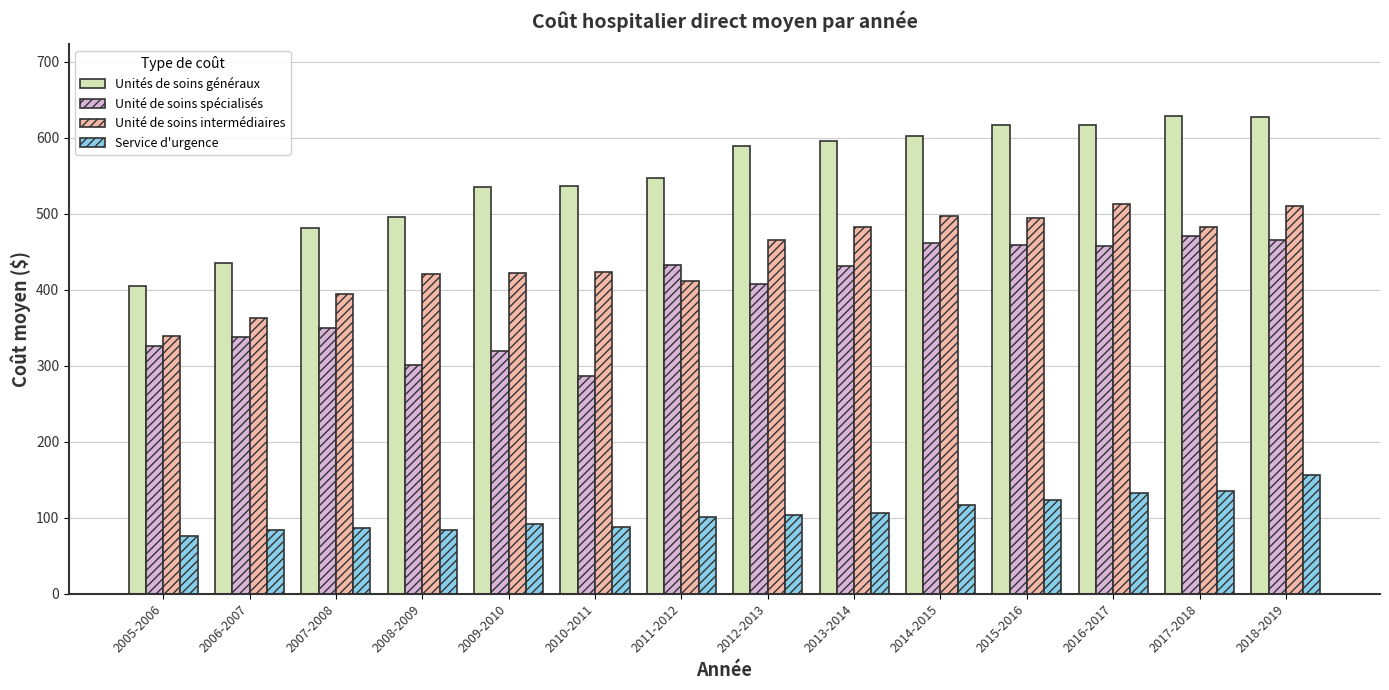

What is the spread (max minus min) of values at 2006-2007?

351.6